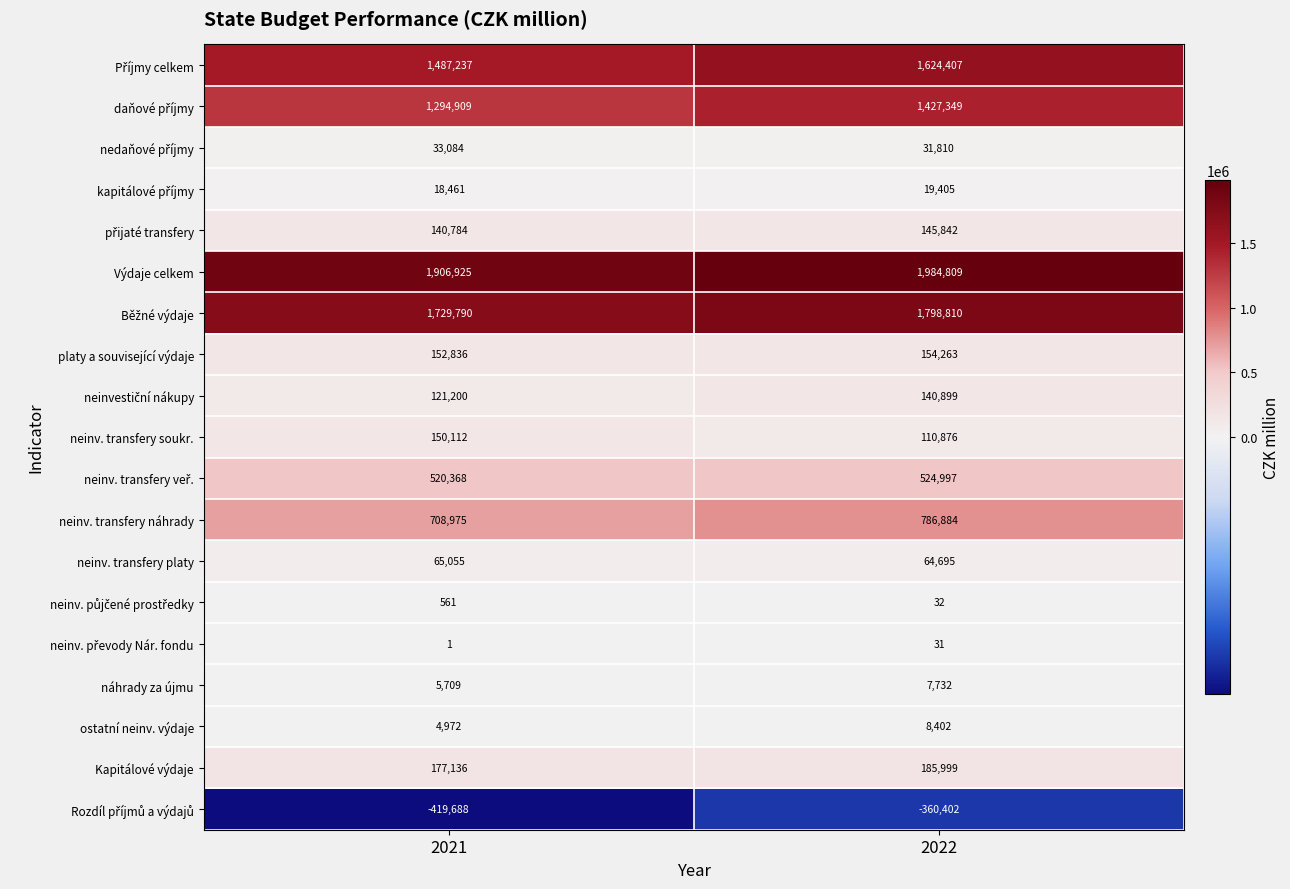

What is the approximate value of Kapitálové výdaje at 2021, to the nearest 100?

177100